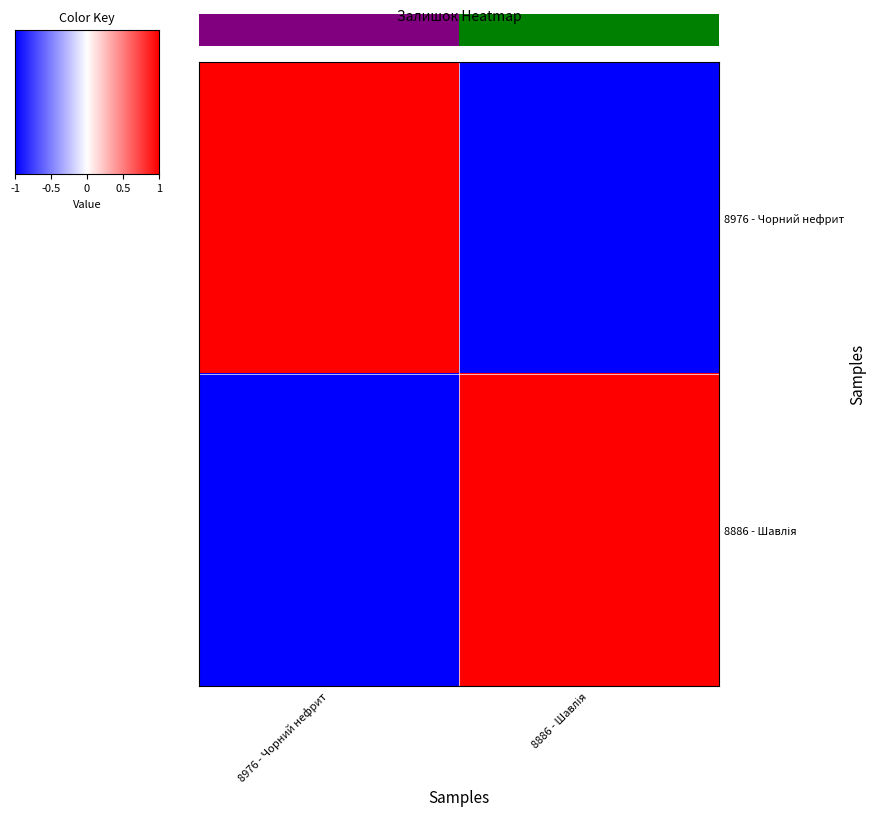

How many data points in 8976 - Чорний нефрит are less than 0?

1